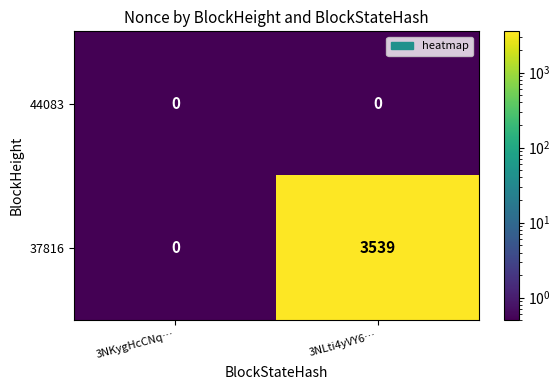

At which label does 37816 reach its minimum?

3NKygHcCNq…